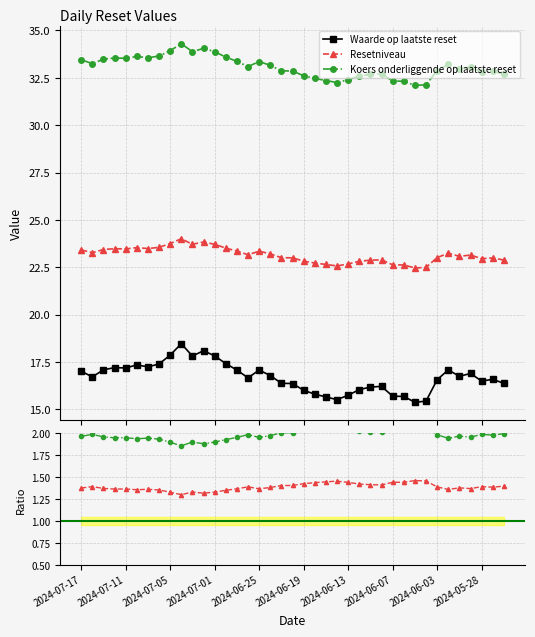

True or false: Resetniveau and Waarde op laatste reset intersect in this chart.

False